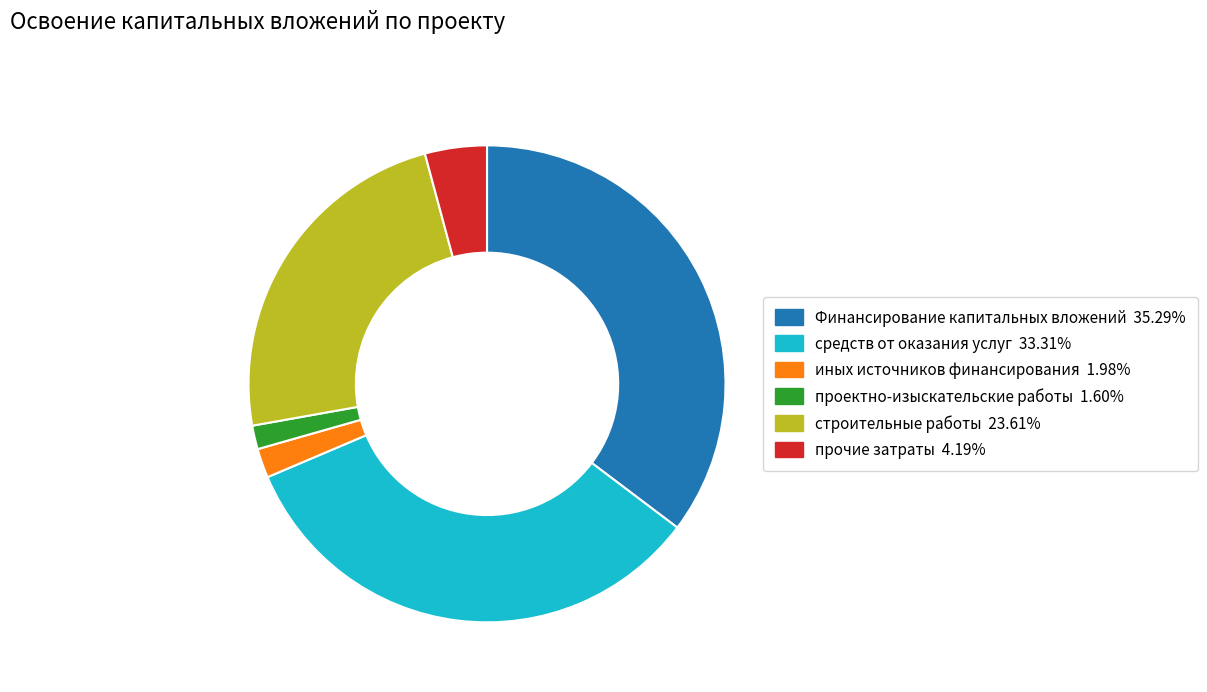

Do иных источников финансирования and строительные работы together represent more than half of the pie?

No